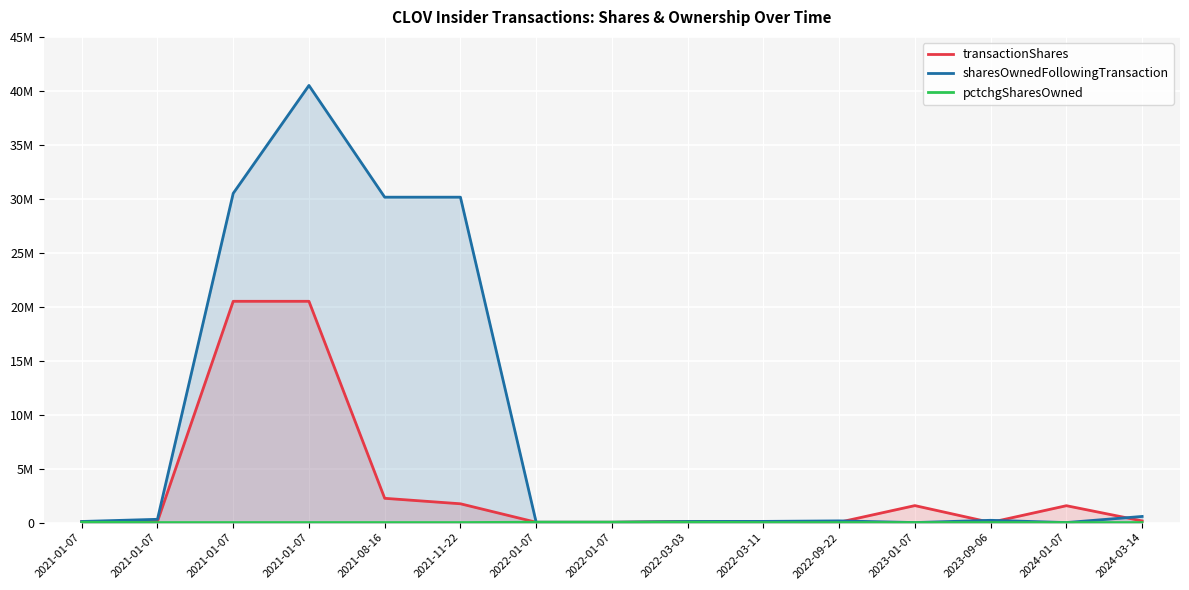

Which series has the largest total across all categories?

sharesOwnedFollowingTransaction